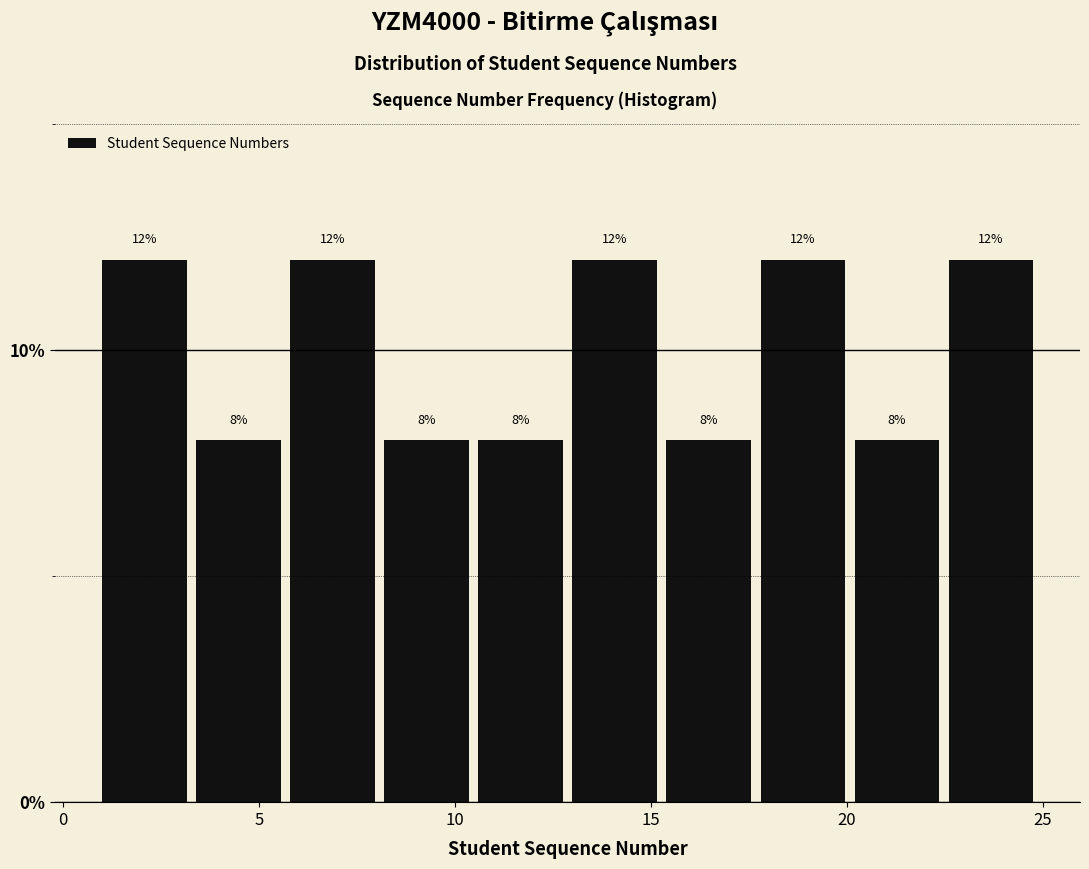

Reading left to right, transcribe this chart: for each bar, give the range it covers on the x-axis and its height. The bar edges are not printed on the chart, so give them approximately, as read against the axis.

1.0 to 3.4: 12
3.4 to 5.8: 8
5.8 to 8.2: 12
8.2 to 10.6: 8
10.6 to 13.0: 8
13.0 to 15.4: 12
15.4 to 17.8: 8
17.8 to 20.2: 12
20.2 to 22.6: 8
22.6 to 25.0: 12